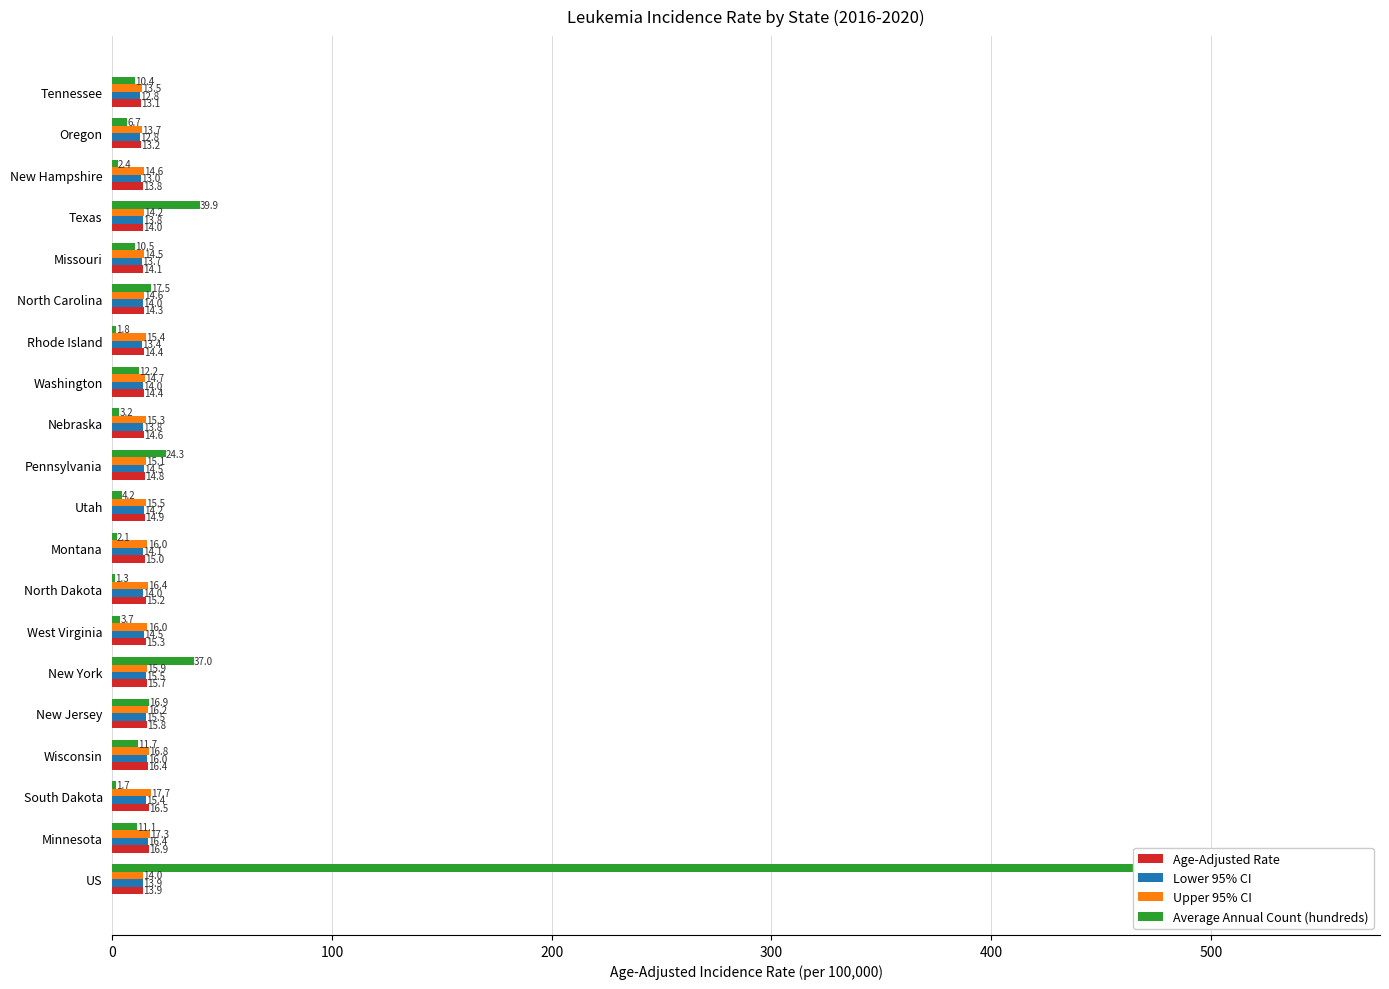

How many groups of bars are there?

20